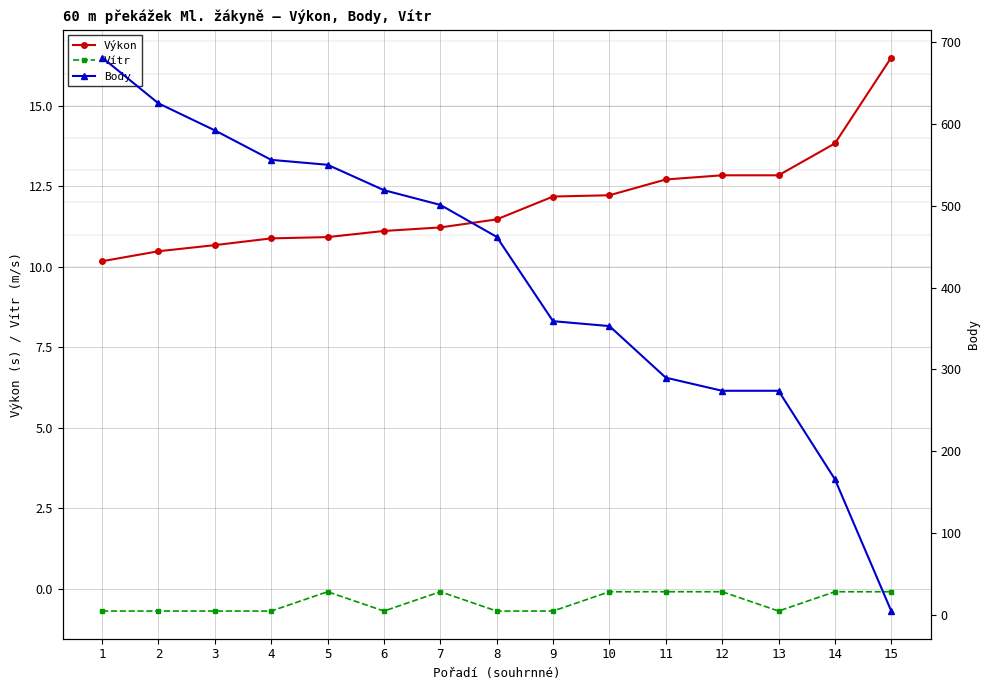

At 8, list the series in order from smallest to largest.

Vítr, Výkon, Body